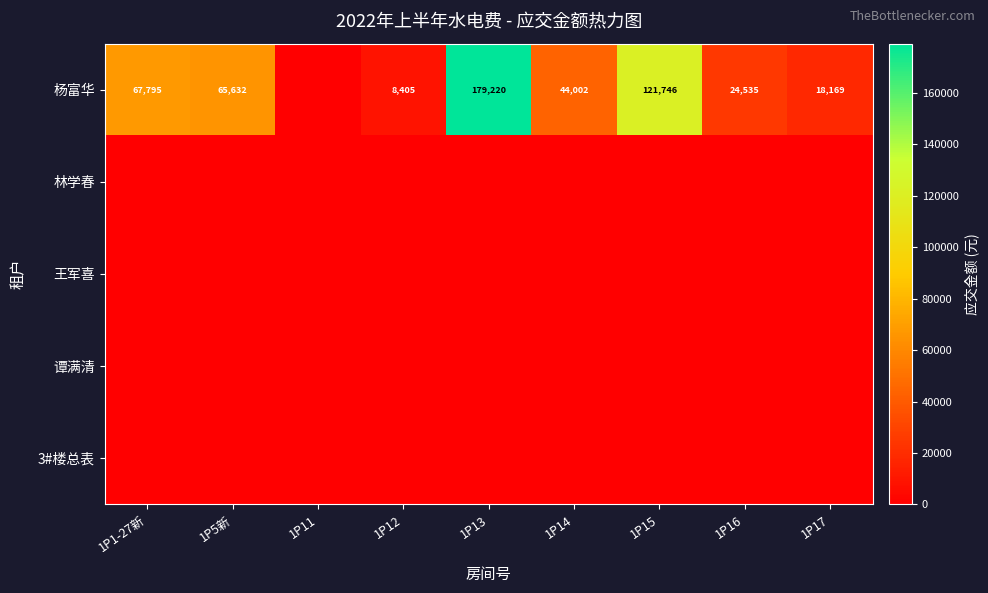

What is the difference between the 杨富华 values at 1P5新 and 1P14?

21630